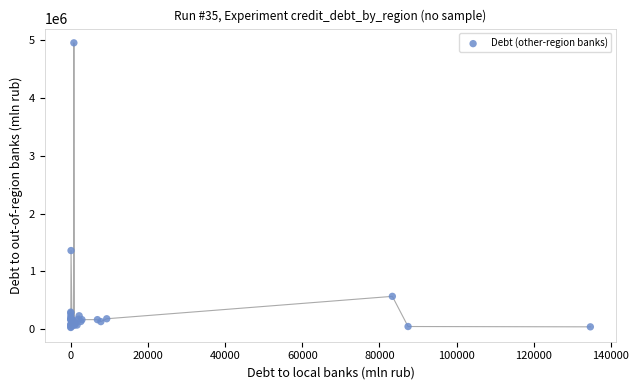

What Y value in the scatter plot is closest to 2490070?

1359394